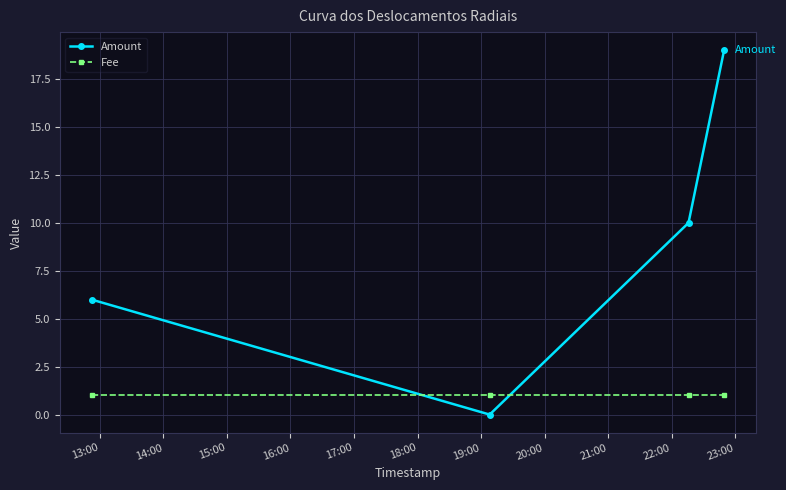

What is the average value of the Amount series?

9